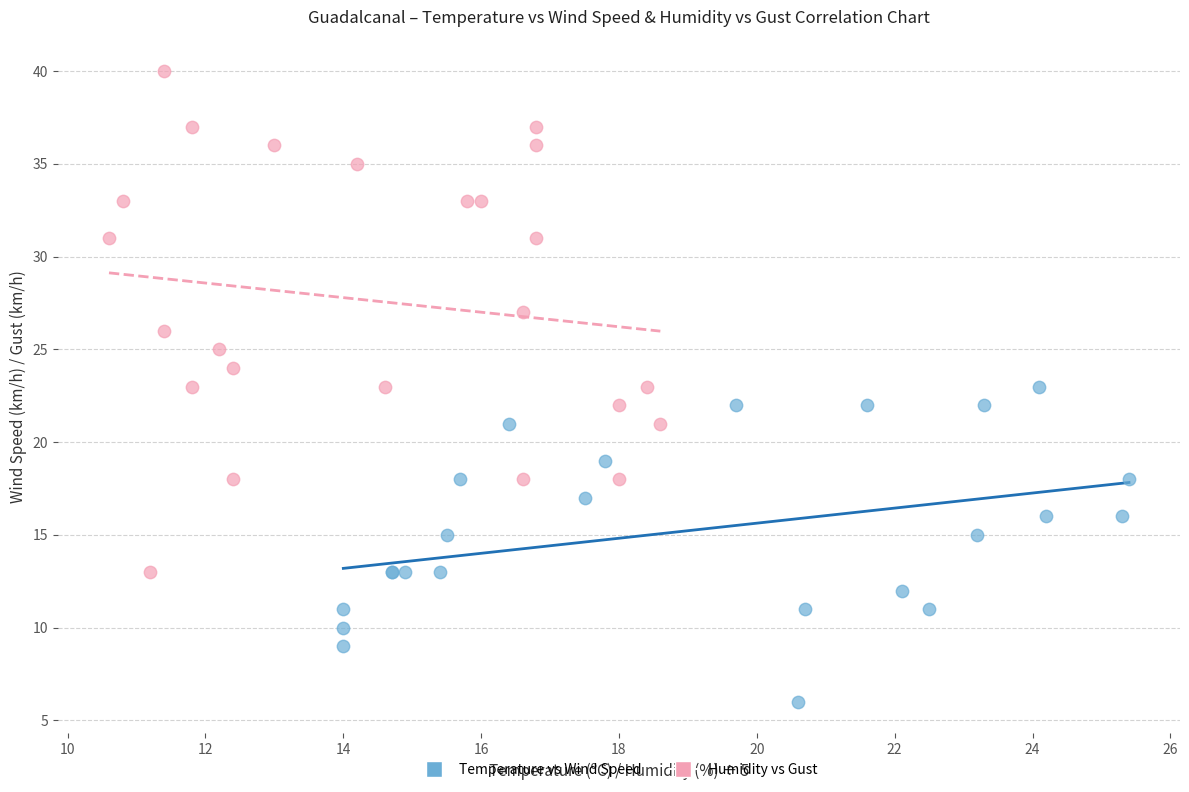

Which series contains the lowest Y value?

Temperature vs Wind Speed